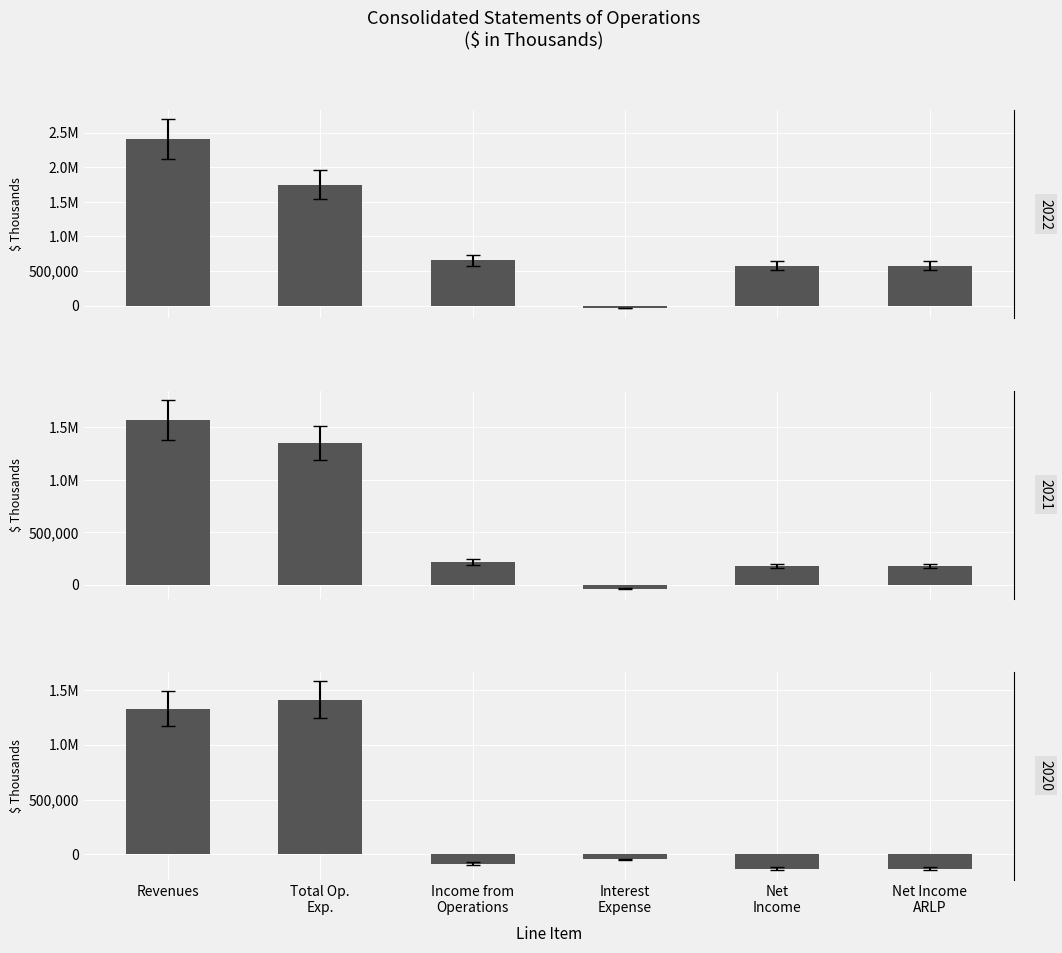

What is the difference between the highest and lowest values at Net Income
ARLP?

706410